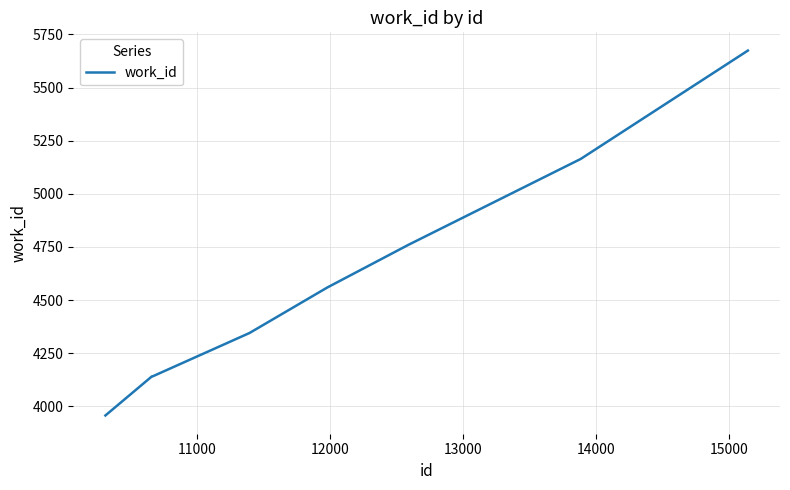

How many lines are shown in the chart?

1